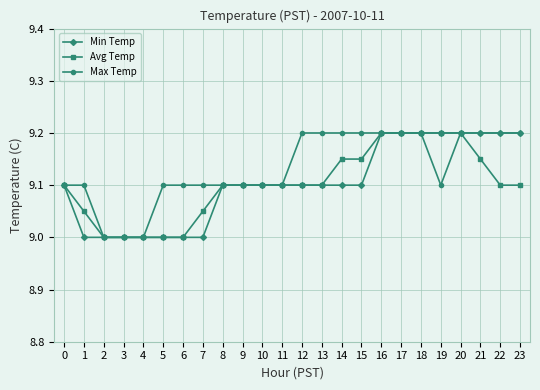

What are all the series names shown in the legend?

Min Temp, Avg Temp, Max Temp